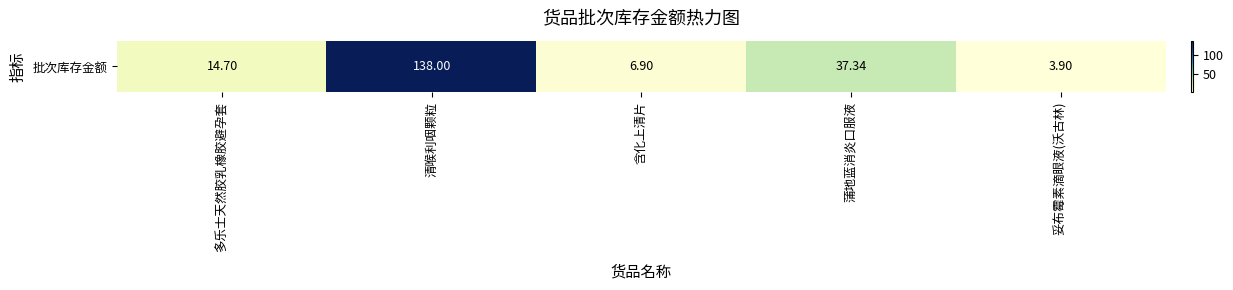

What is the change in value from 清喉利咽颗粒 to 含化上清片?

-131.1